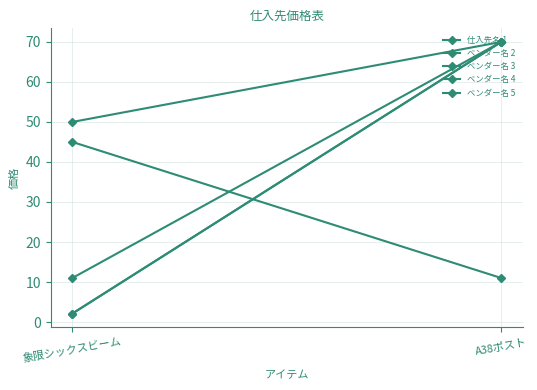

What is the difference between the highest and lowest values at 象限シックスビーム?

47.9